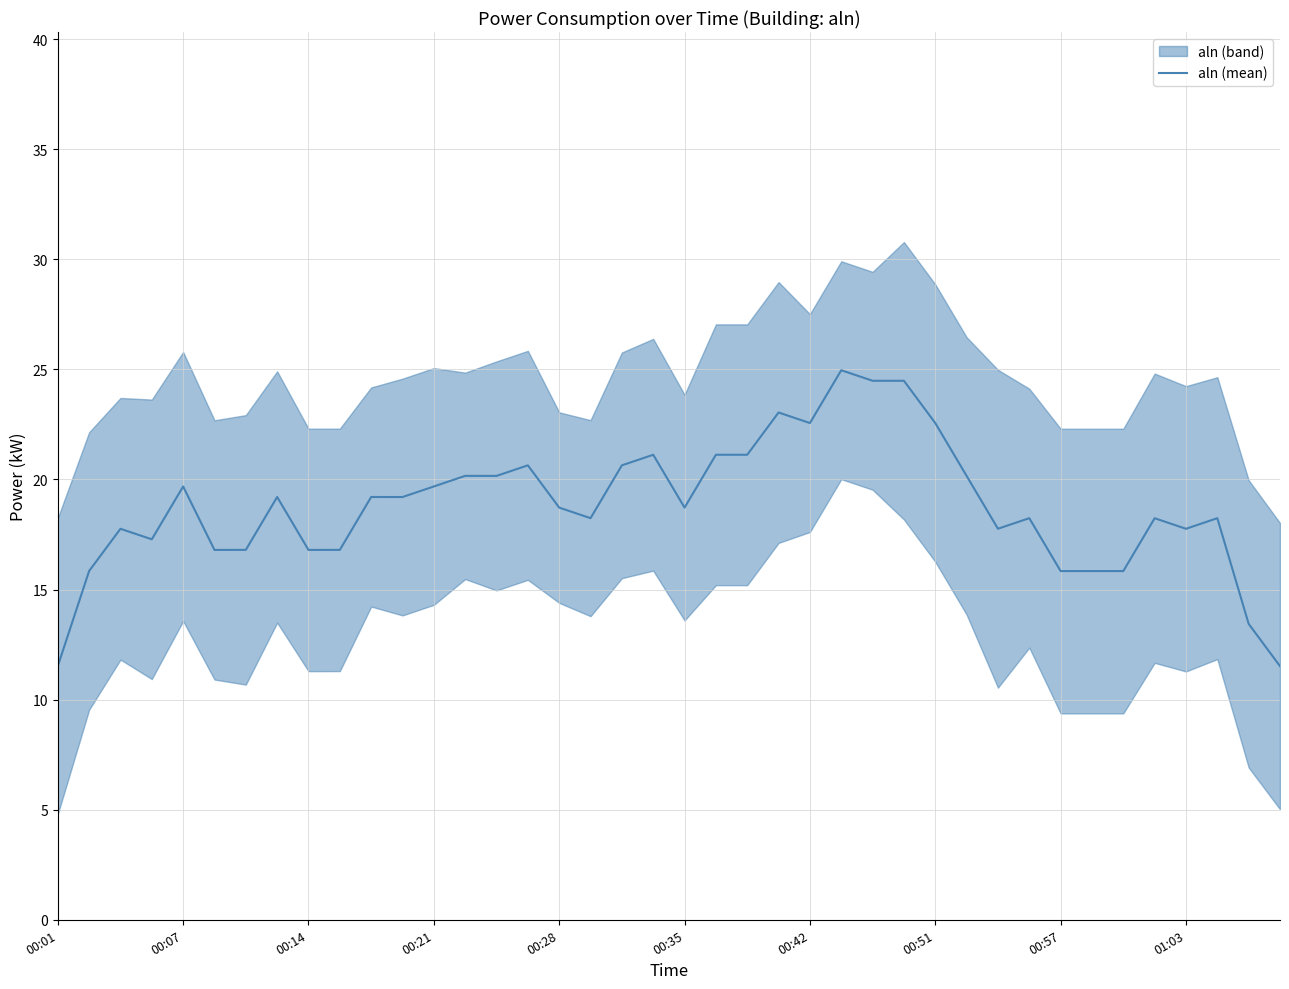

The aln (mean) series shows 3.7 at 00:57. True or false?

False